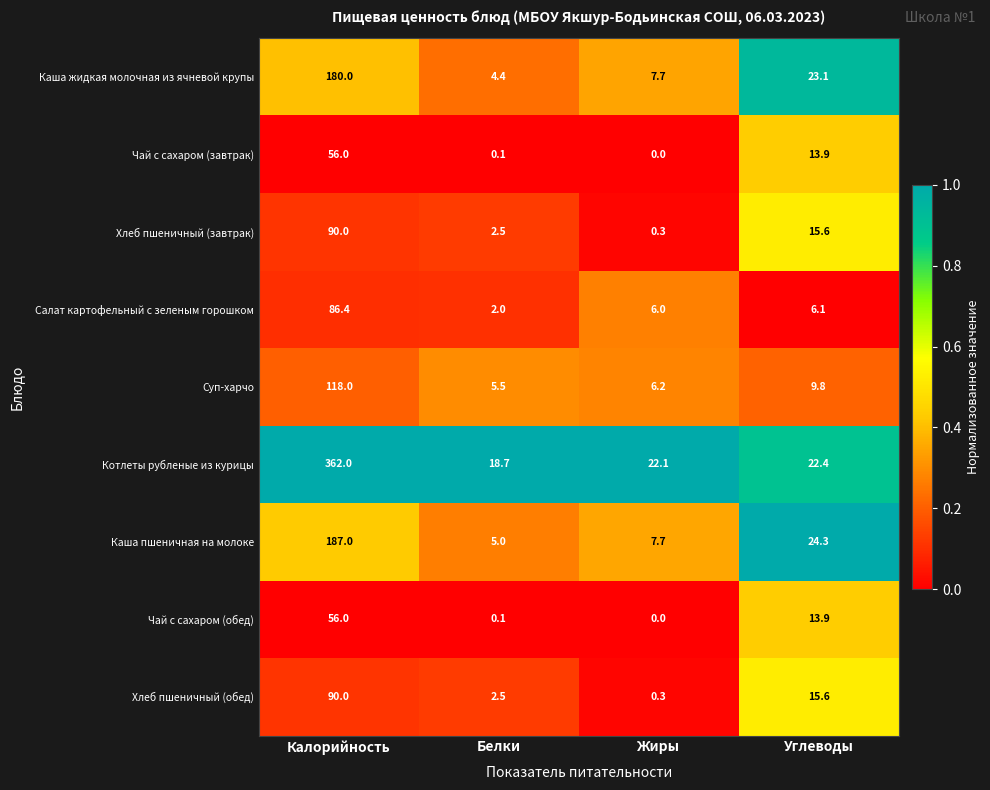

At which category is the sum across all series the highest?

Калорийность